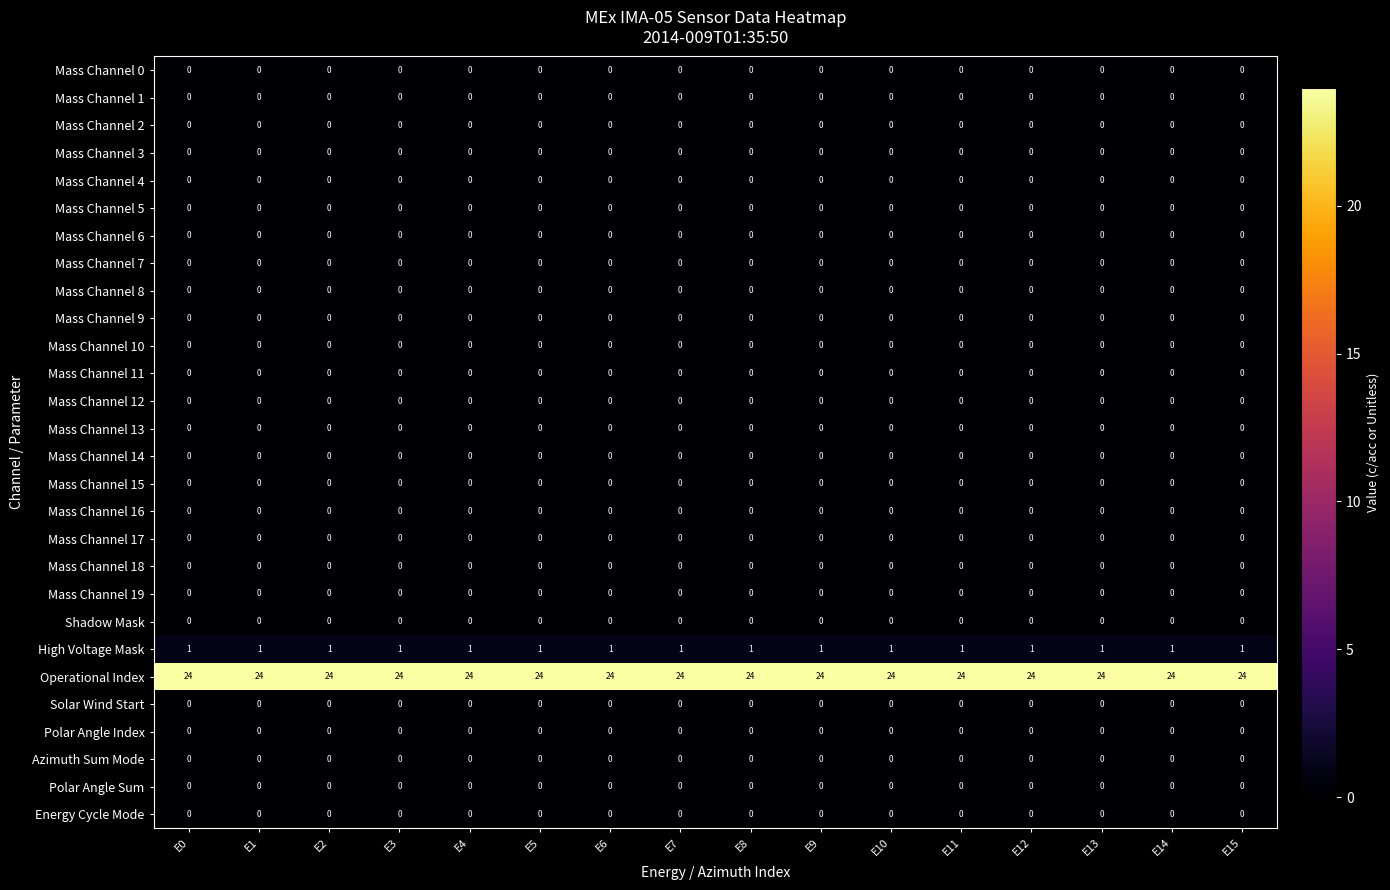

What is the spread (max minus min) of values at E13?

24